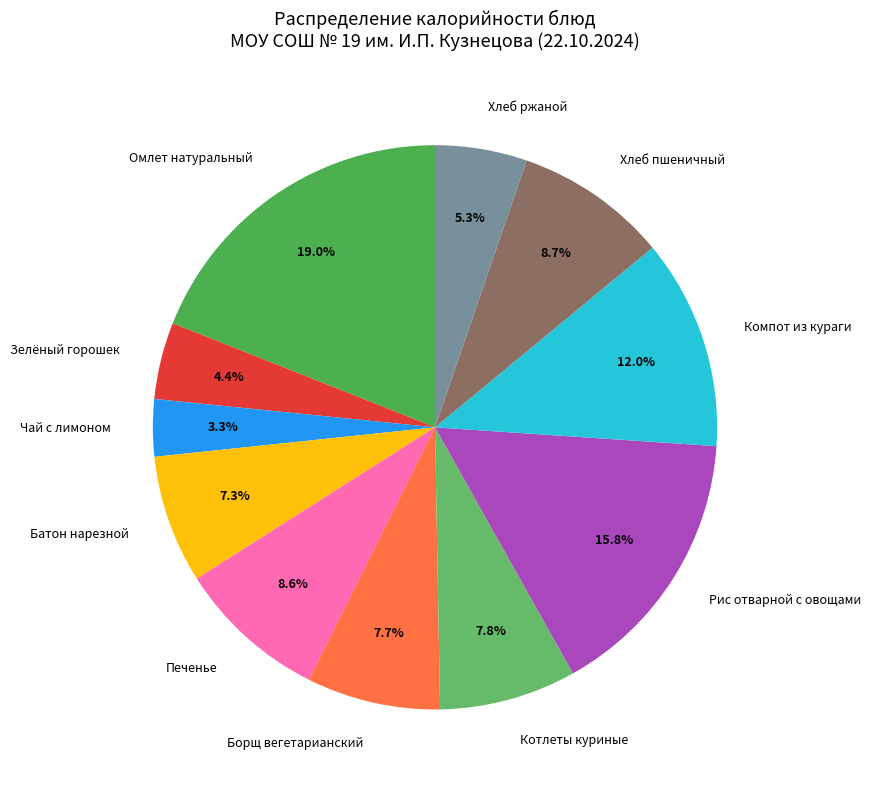

What percentage is NOT represented by Омлет натуральный?

81.0%